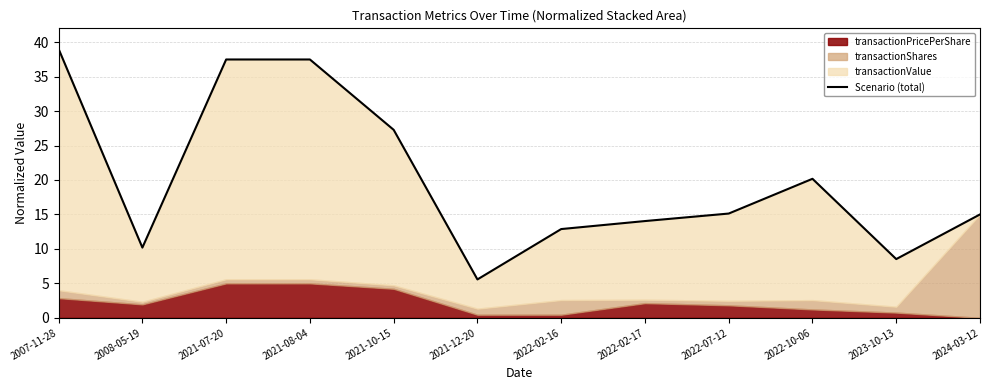

What position from the left is 2023-10-13?

11